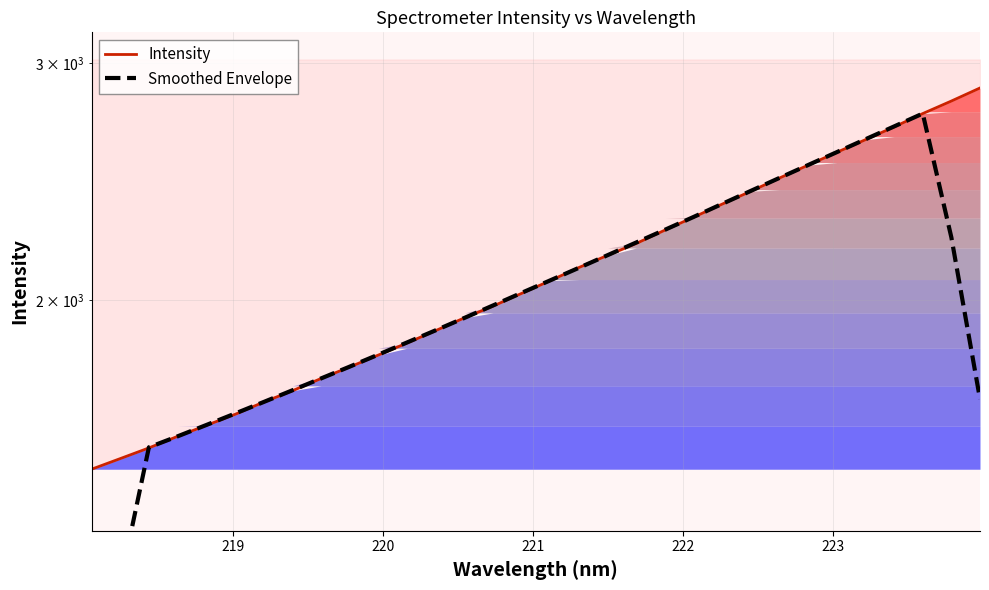

Reading left to right, extract all data points from this chart.

Intensity: 1497.3	1524.8	1553.0	1584.1	1614.0	1644.8	1679.8	1712.6	1749.0	1783.9	1820.7	1858.6	1898.6	1940.5	1979.9	2023.7	2068.3	2115.4	2159.8	2204.2	2255.2	2305.6	2358.0	2410.5	2465.7	2520.7	2576.6	2632.9	2691.2	2753.3	2813.1	2876.7
Smoothed Envelope: 915.0	1231.8	1554.6	1584.1	1615.1	1647.1	1680.0	1714.0	1749.2	1785.0	1822.2	1860.5	1899.7	1940.3	1982.2	2025.6	2069.4	2114.3	2160.6	2208.1	2256.6	2306.7	2359.0	2412.1	2466.3	2521.3	2577.4	2634.9	2693.4	2753.4	2226.9	1688.6